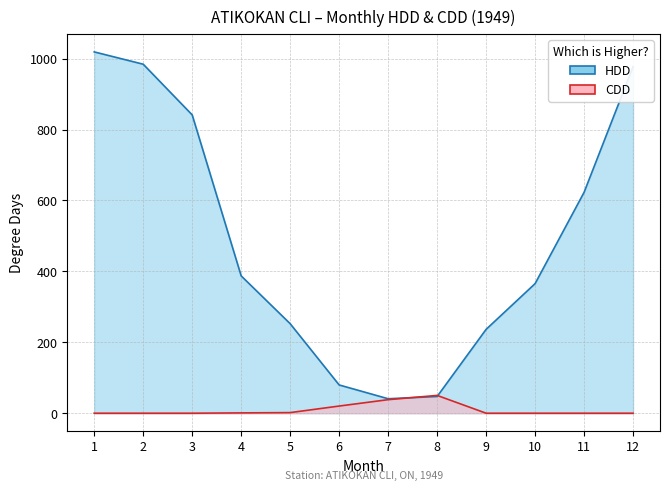

How many series are shown in this chart?

2